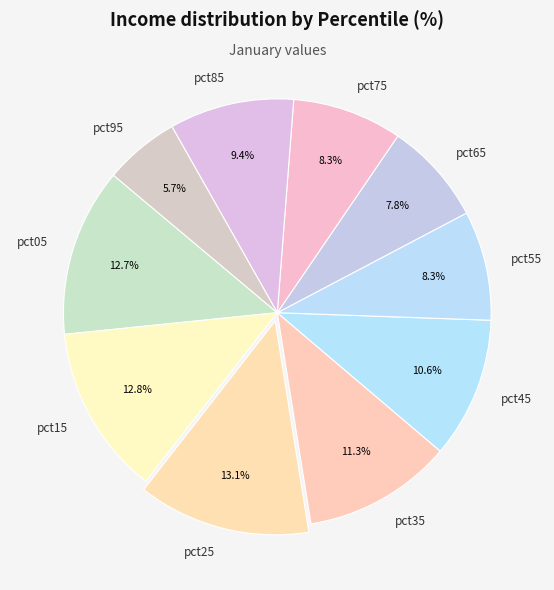

Does pct45 represent more than half of the total?

No